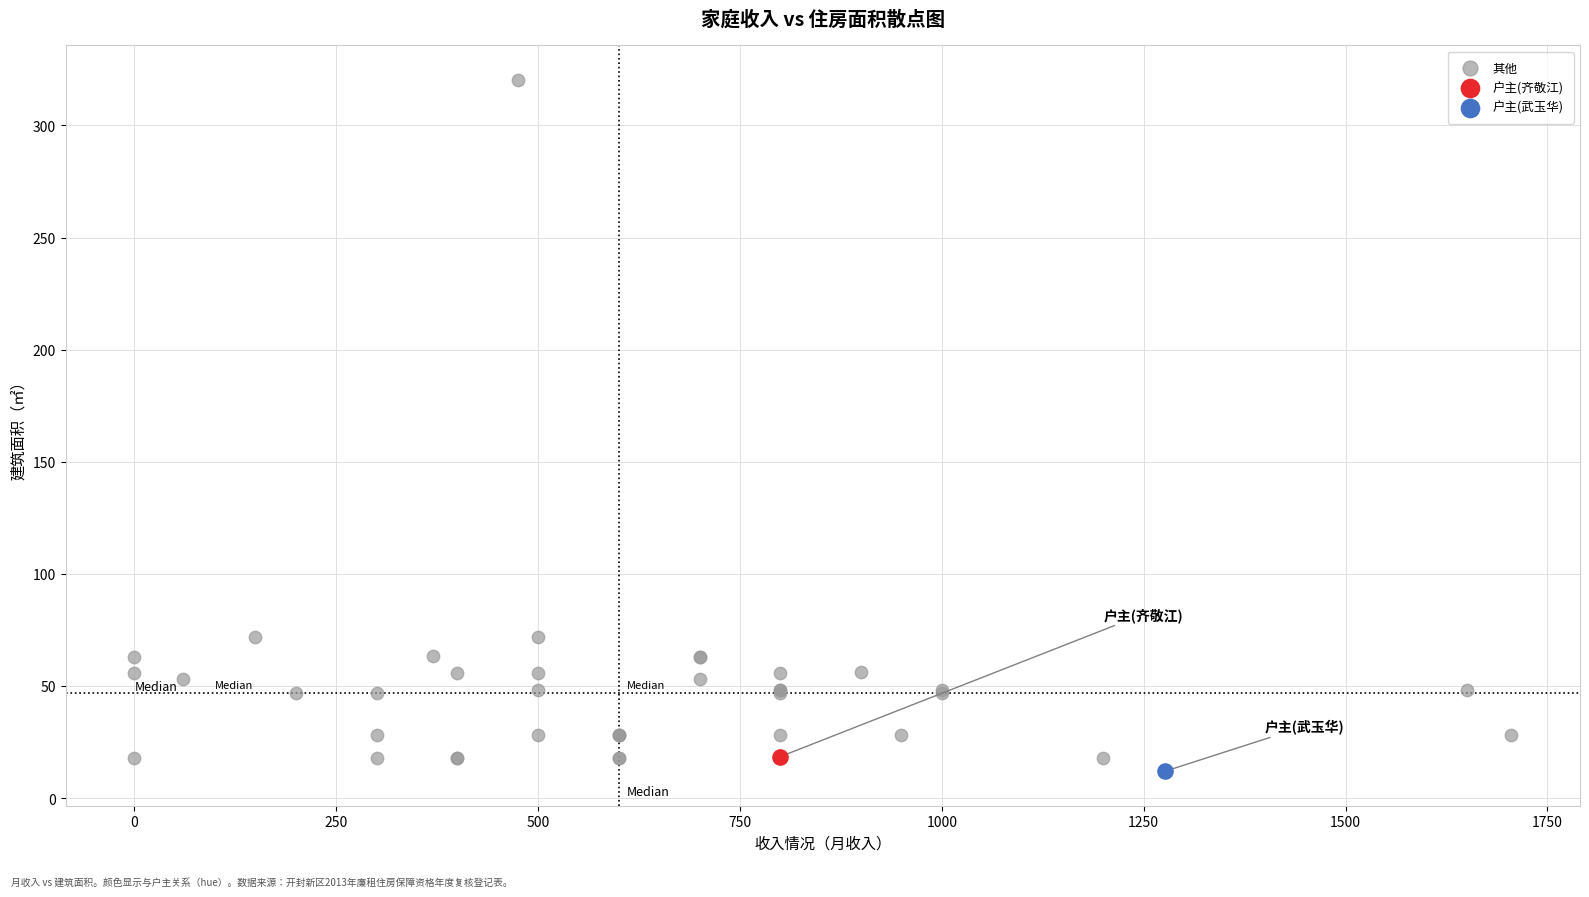

What are all the series names shown in the legend?

其他, 户主(齐敬江), 户主(武玉华)